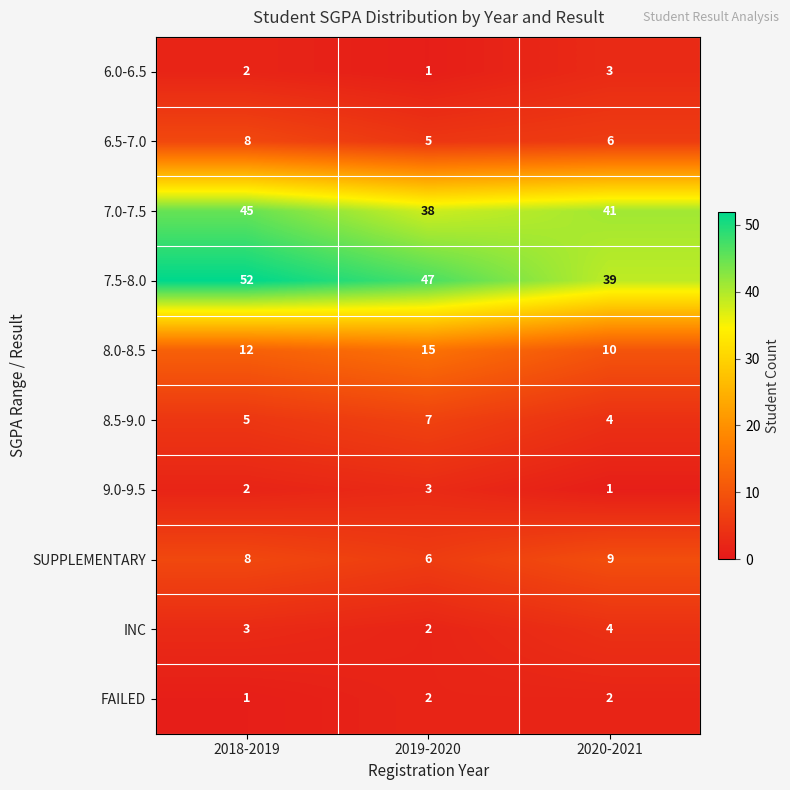

Count the 6.5-7.0 values in the range 5 to 8.

3